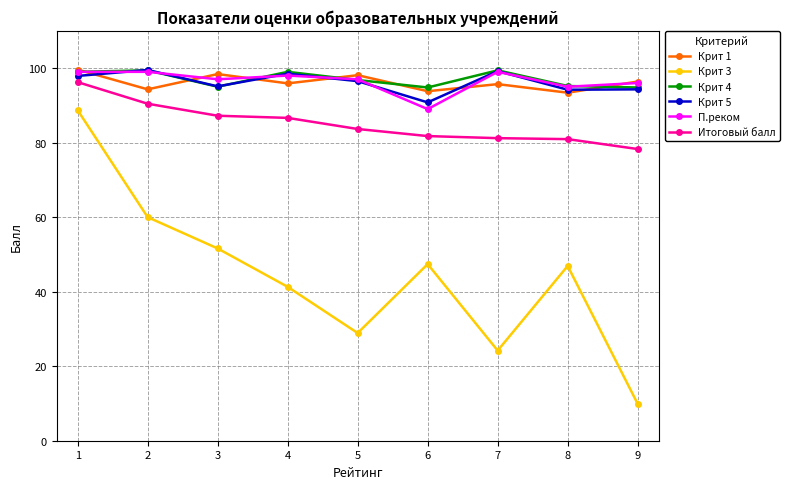

The Крит 4 series shows 125.8 at 3. True or false?

False